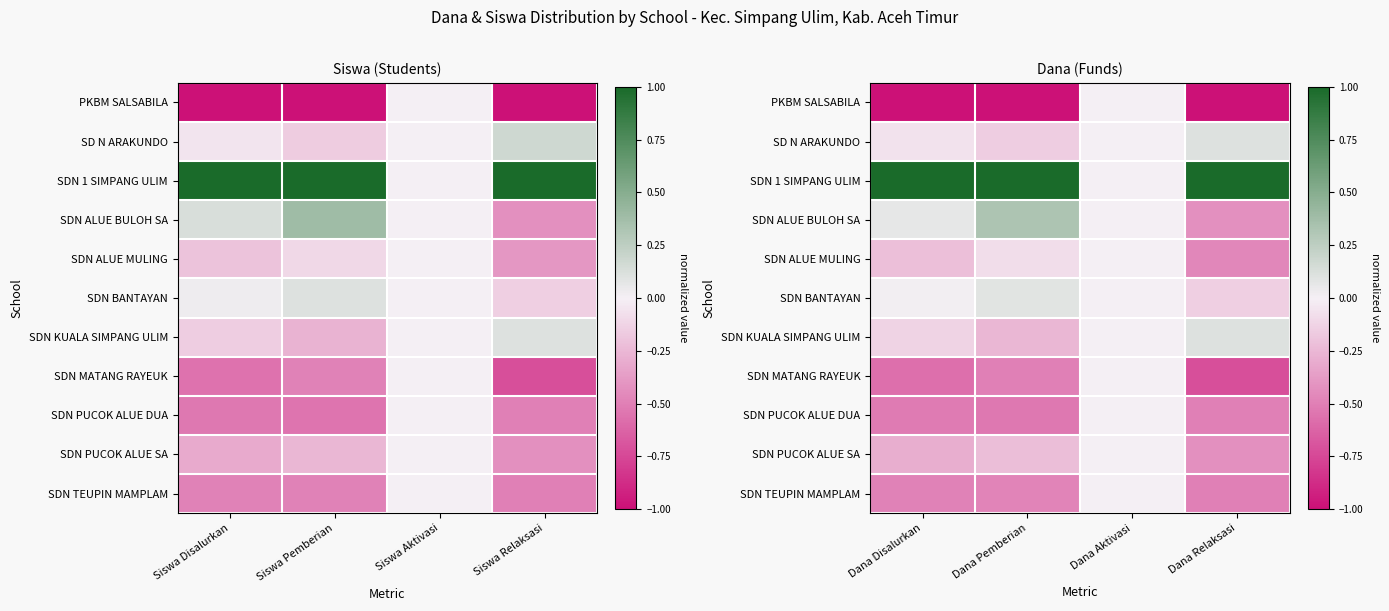

List the series in order of their peak value, highest first.

SDN 1 SIMPANG ULIM, SDN ALUE BULOH SA, SD N ARAKUNDO, SDN KUALA SIMPANG ULIM, SDN BANTAYAN, PKBM SALSABILA, SDN ALUE MULING, SDN MATANG RAYEUK, SDN PUCOK ALUE DUA, SDN PUCOK ALUE SA, SDN TEUPIN MAMPLAM